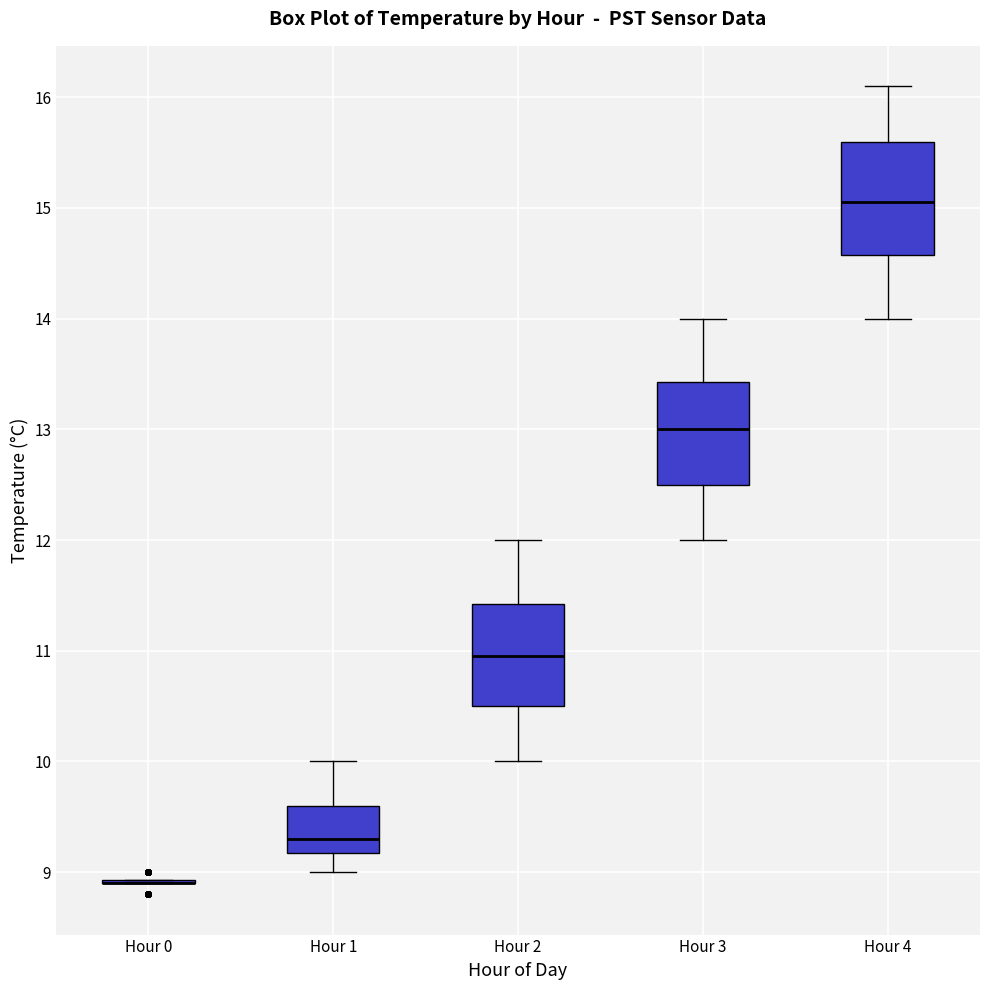

Reading left to right, read every box against the y-axis: the position of its median line, the range the box covers, and the ends of its whiskers. The values are not printed on the chart, so give them approximately, as read against the axis.

Hour 0: box collapsed to a line at 8.9, whiskers 8.9 to 8.9
Hour 1: median 9.3, box 9.2 to 9.6, whiskers 9.0 to 10.0
Hour 2: median 11.0, box 10.5 to 11.4, whiskers 10.0 to 12.0
Hour 3: median 13.0, box 12.5 to 13.4, whiskers 12.0 to 14.0
Hour 4: median 15.1, box 14.6 to 15.6, whiskers 14.0 to 16.1